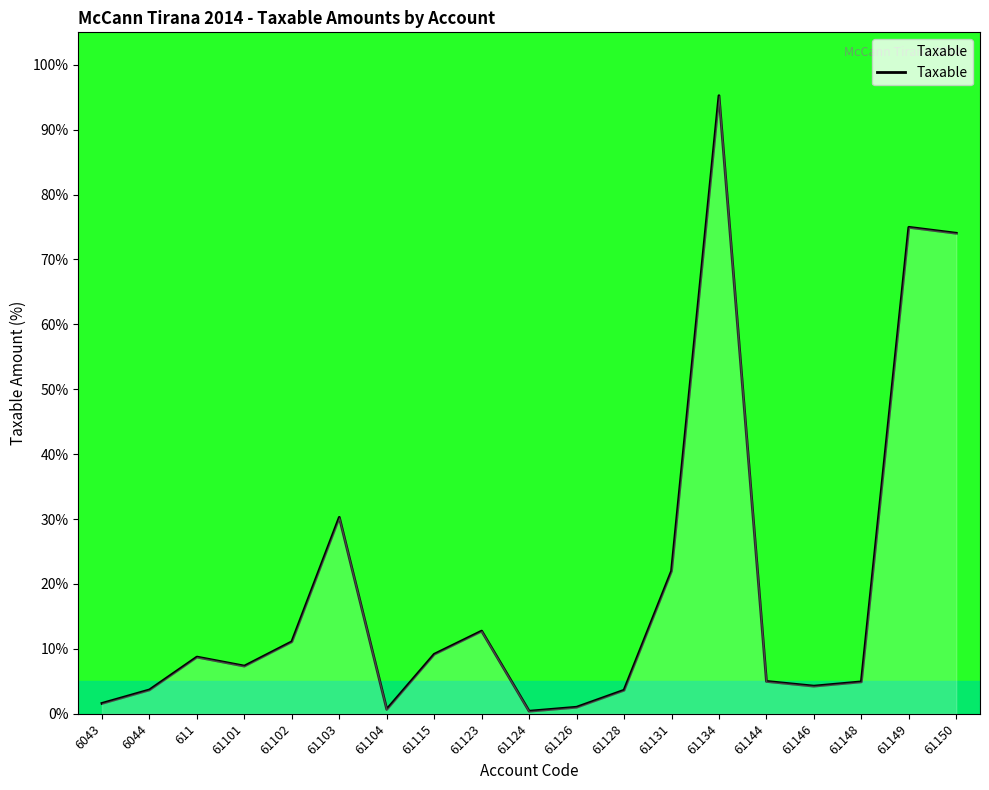

Which has a higher value, 61131 or 61144?

61131